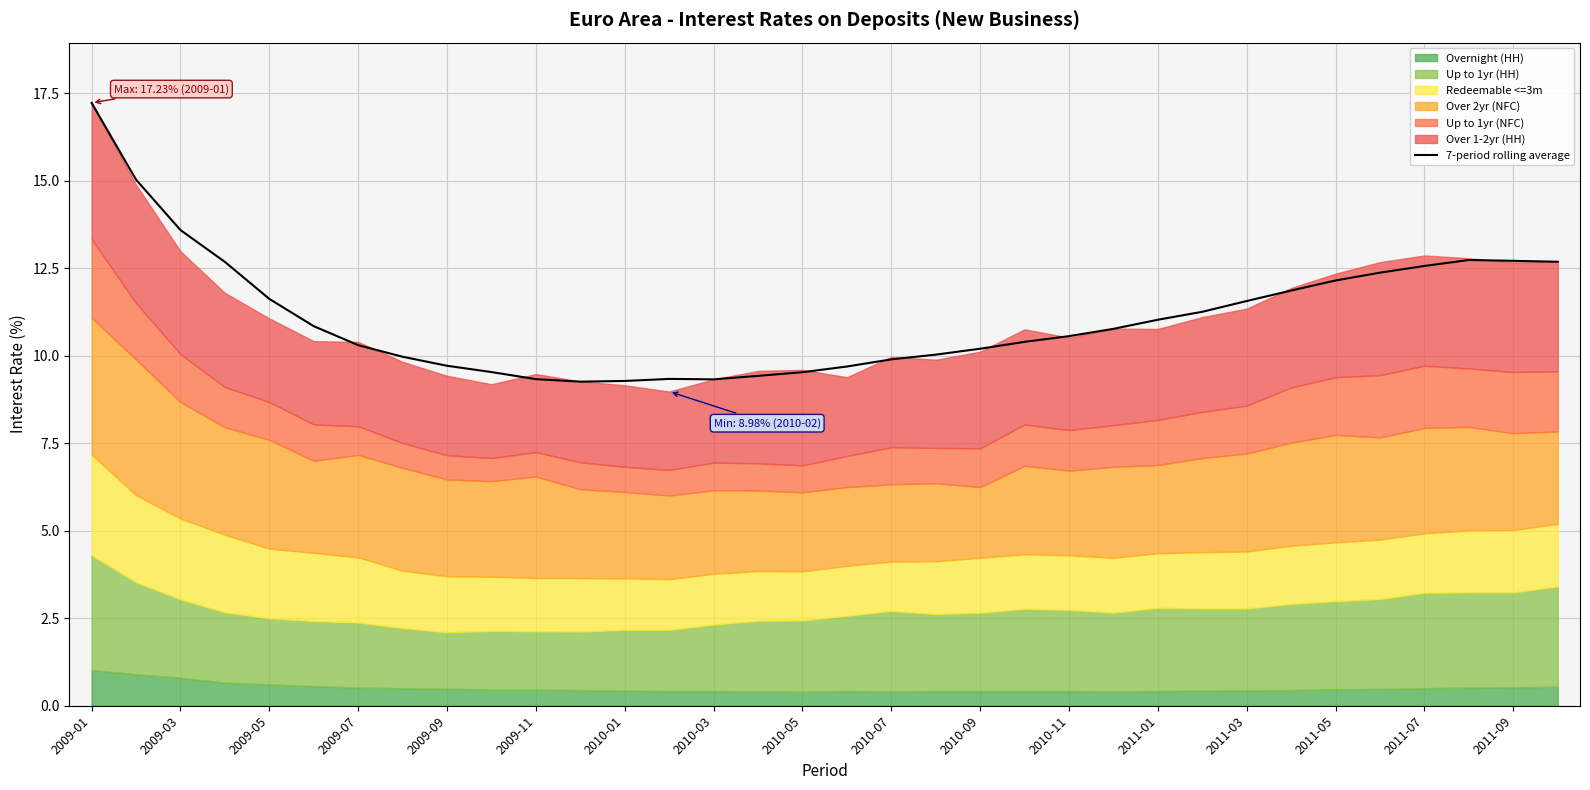

What is the highest value of the 7-period rolling average series?

17.2